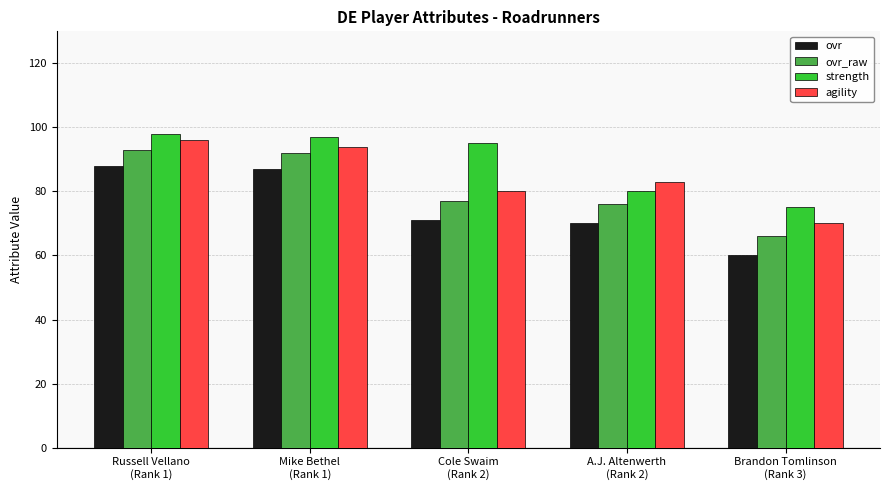

What is the total value across all series at Brandon Tomlinson
(Rank 3)?

271